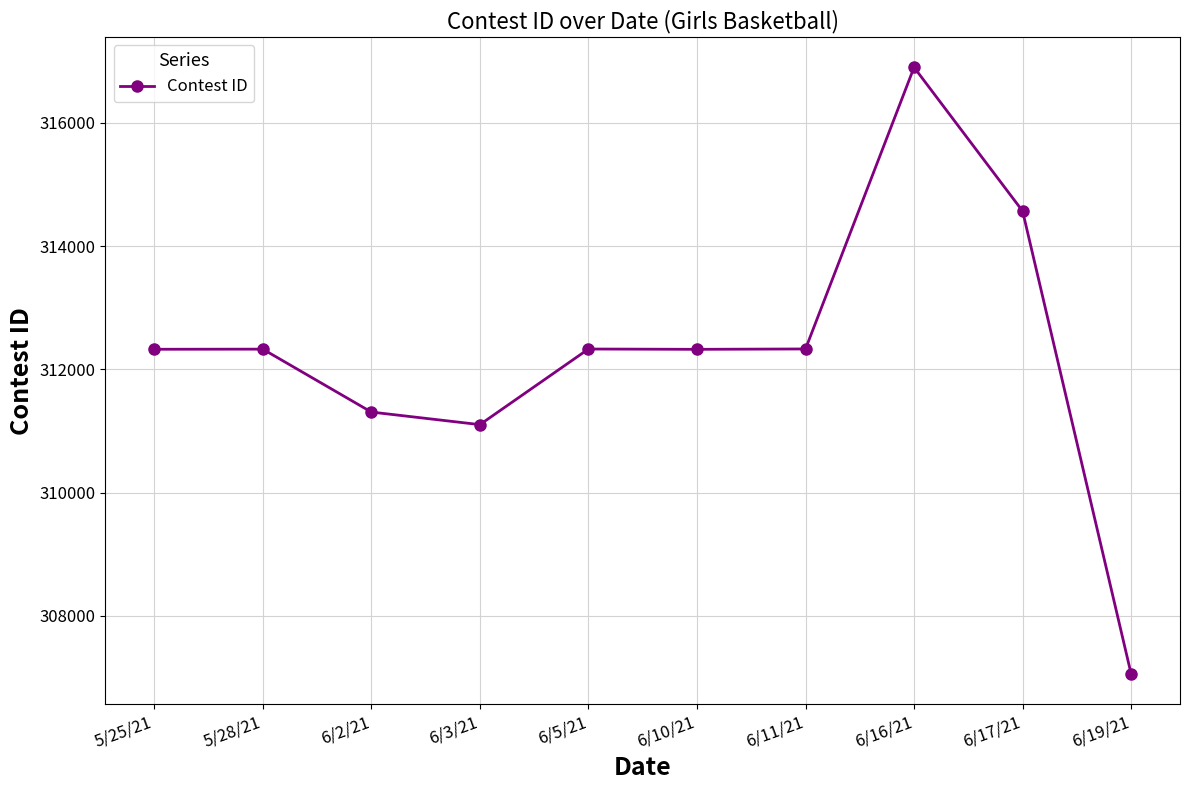

What position from the right is 5/25/21?

10